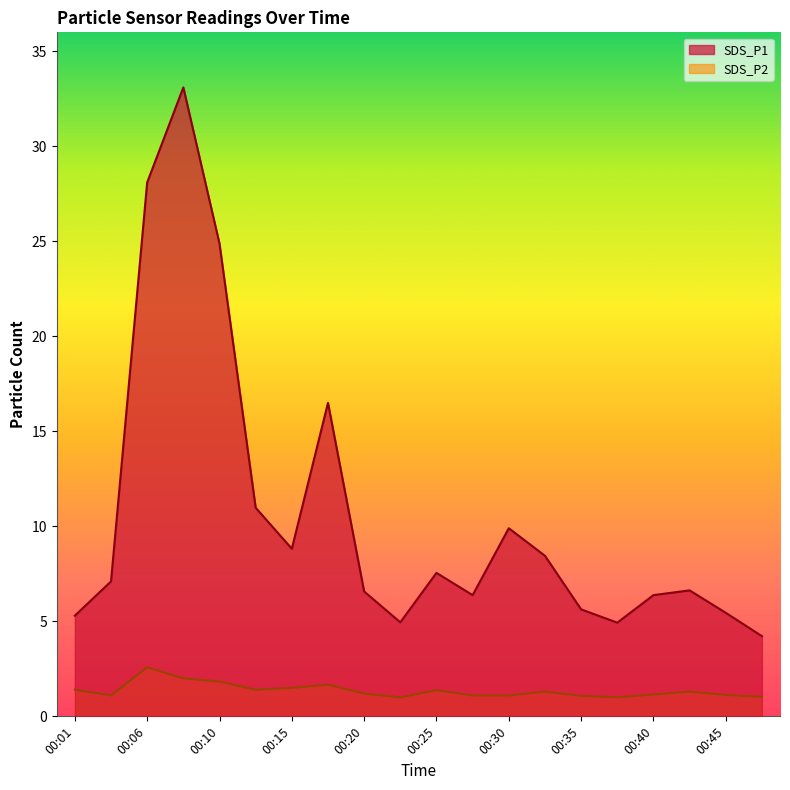

Which series changed the most between 00:23 and 00:32?

SDS_P1